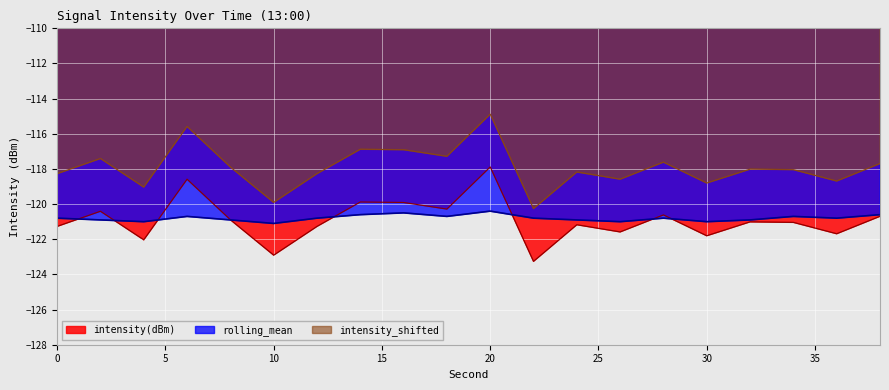

Does the chart display data point markers on the line(s)?

No